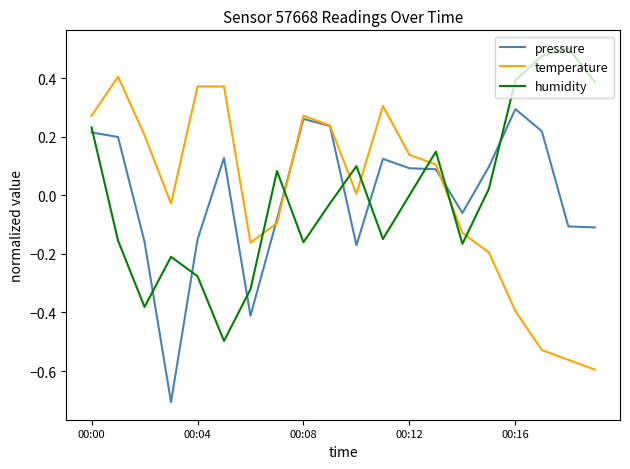

True or false: humidity and pressure intersect in this chart.

True